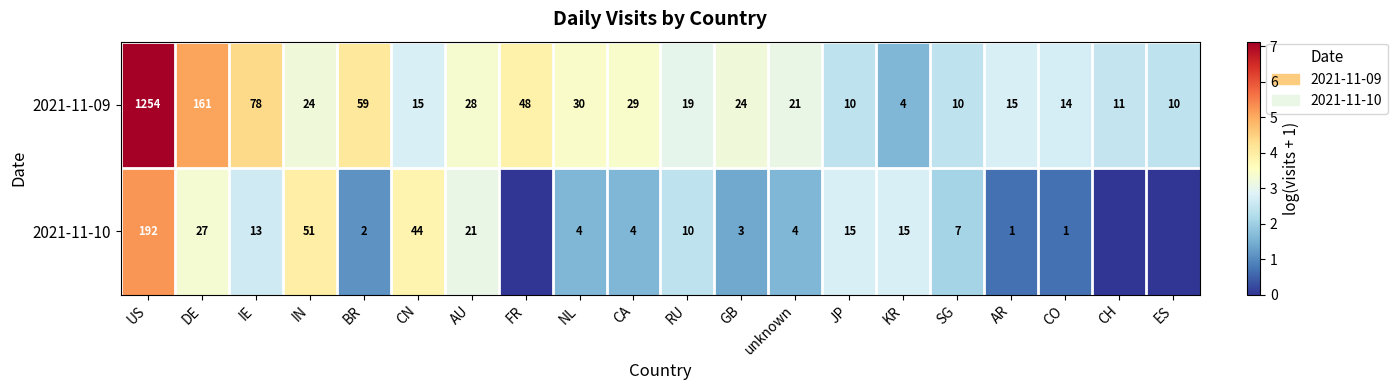

Rank the series at DE from lowest to highest value.

2021-11-10, 2021-11-09